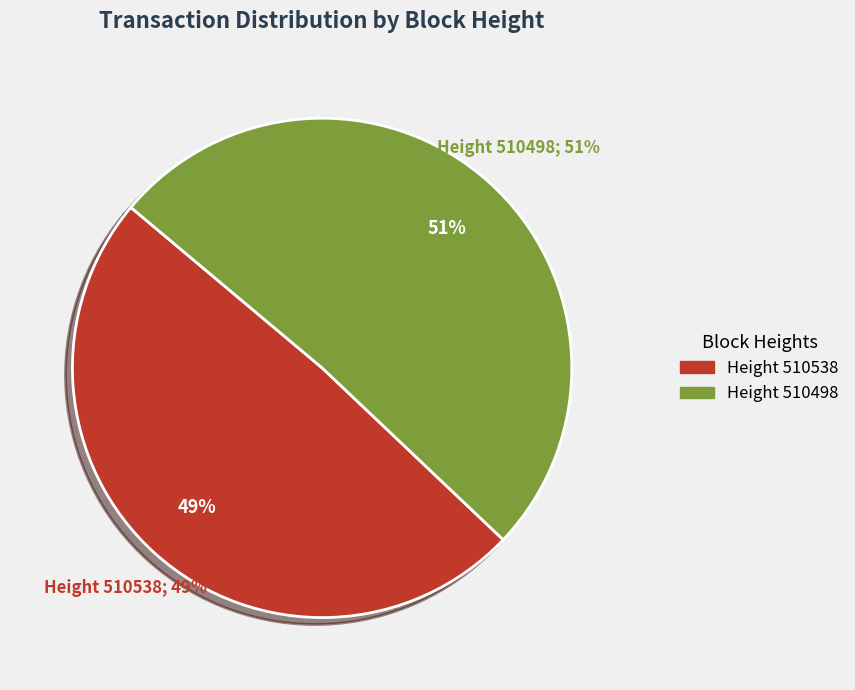

How much of the chart is everything except 510538?

51.0%